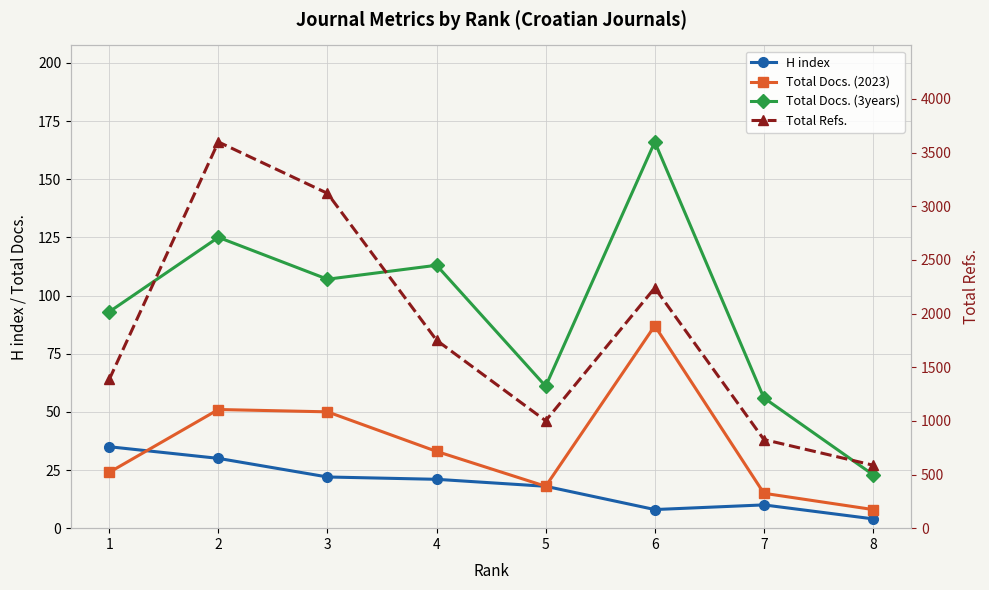

How many data points in H index are above 21?

3